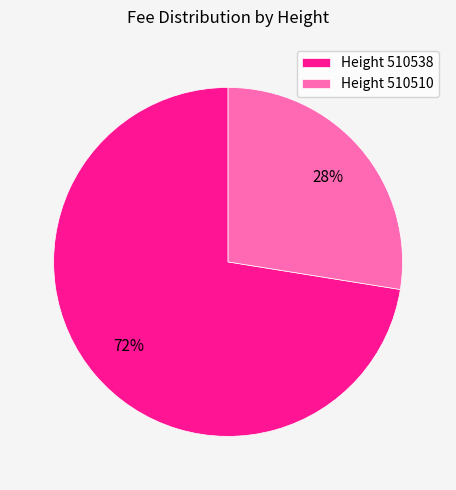

Which category has the biggest portion of the pie?

Height 510538